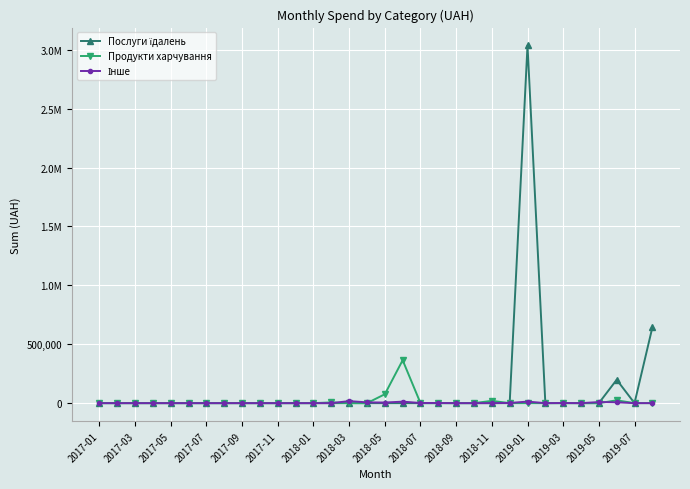

What is the highest value of the Продукти харчування series?

364568.0